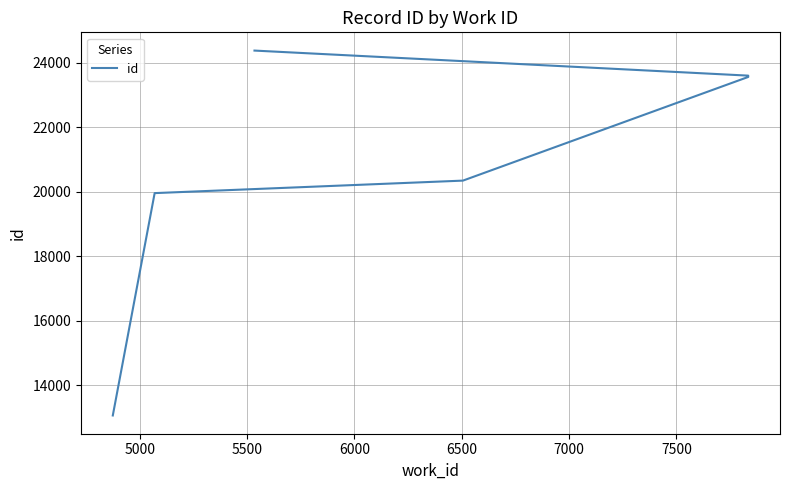

What is the value of the 5th point from the left?

23607